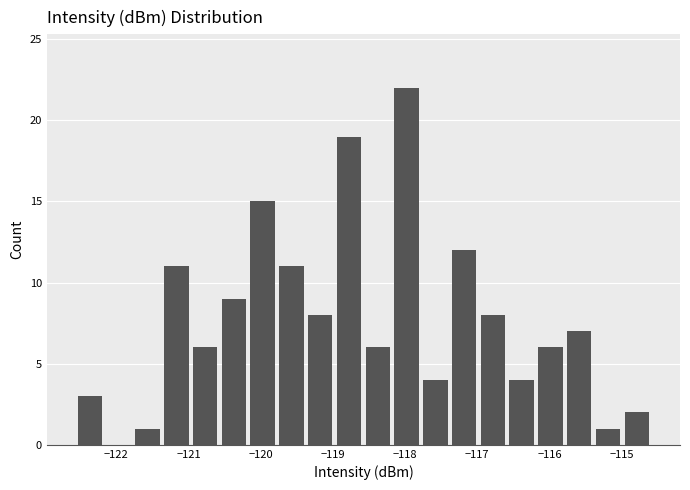

Read against the x-axis, roughly where is the centre of the tallest bar?

-118.0